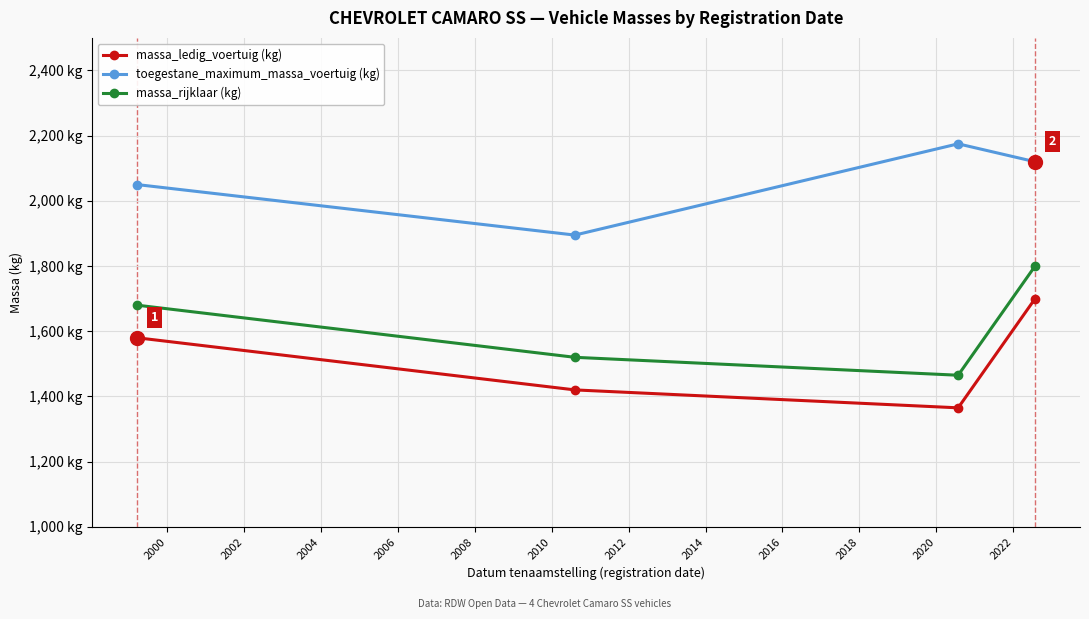

What is the difference between the maximum and minimum values in the massa_ledig_voertuig (kg) series?

335